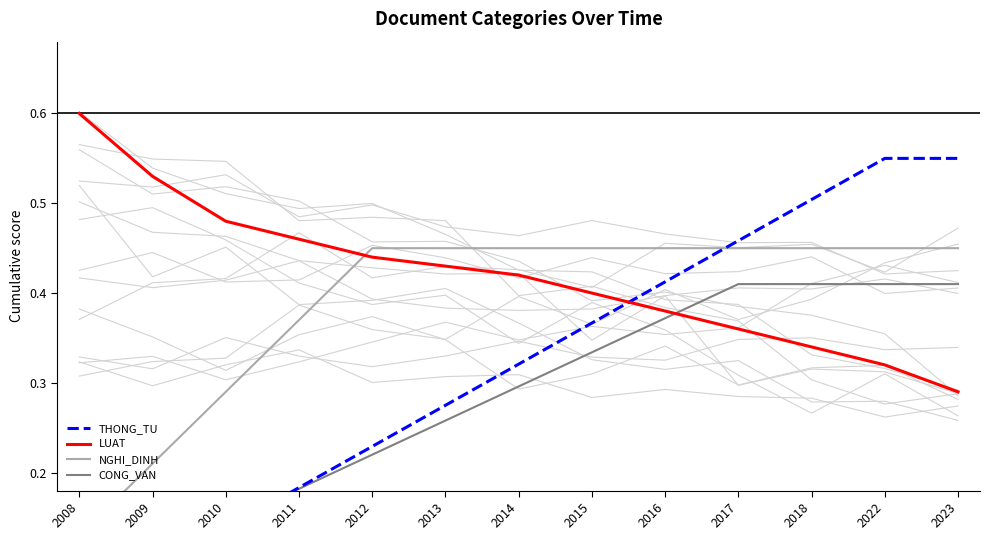

Which label corresponds to the smallest value in the chart?

2008